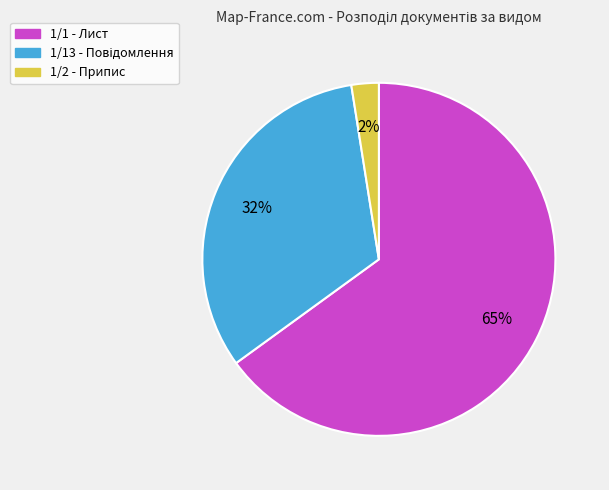

What is the largest slice in the pie chart?

1/1 - Лист